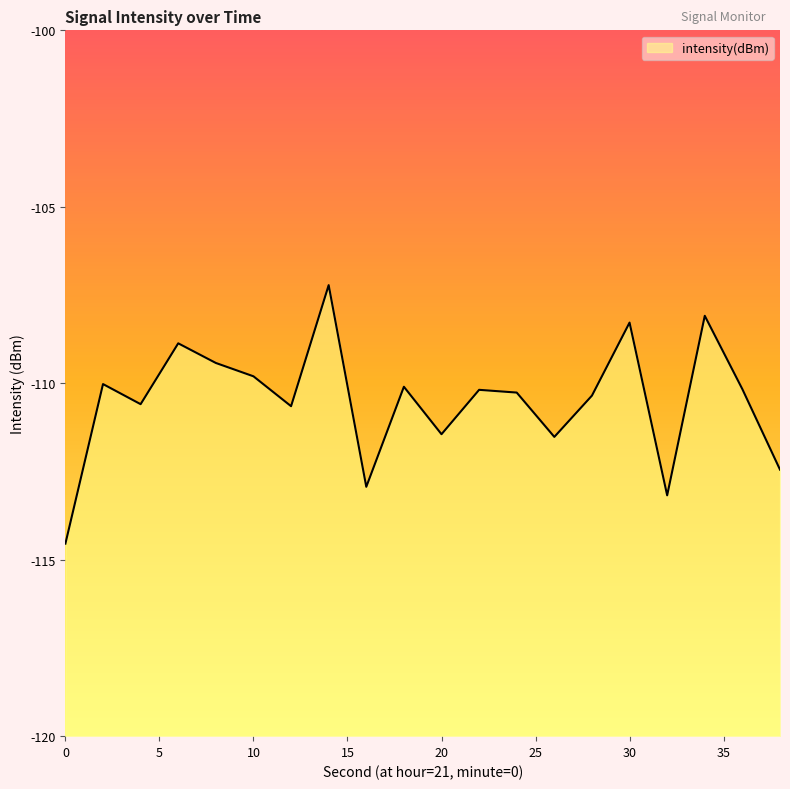

How many points are lower than both their immediate neighbors (excluding endpoints)?

6